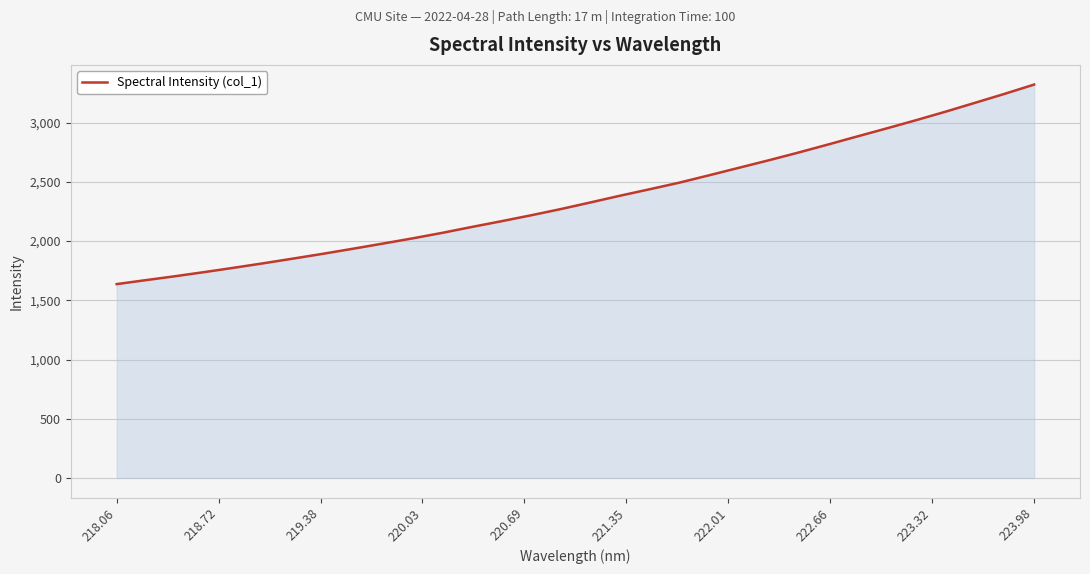

What is the greatest value displayed?

3320.9